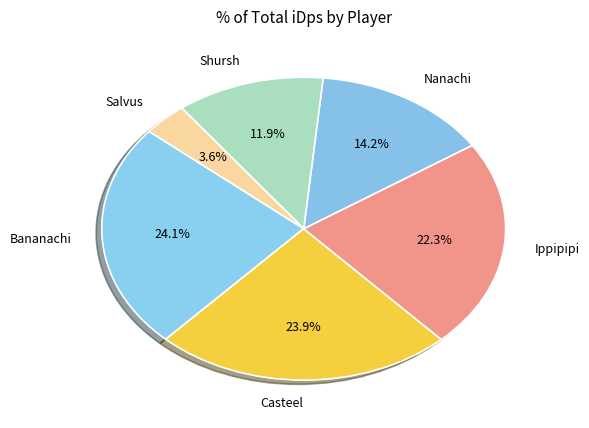

What is the smallest slice in the pie chart?

Salvus